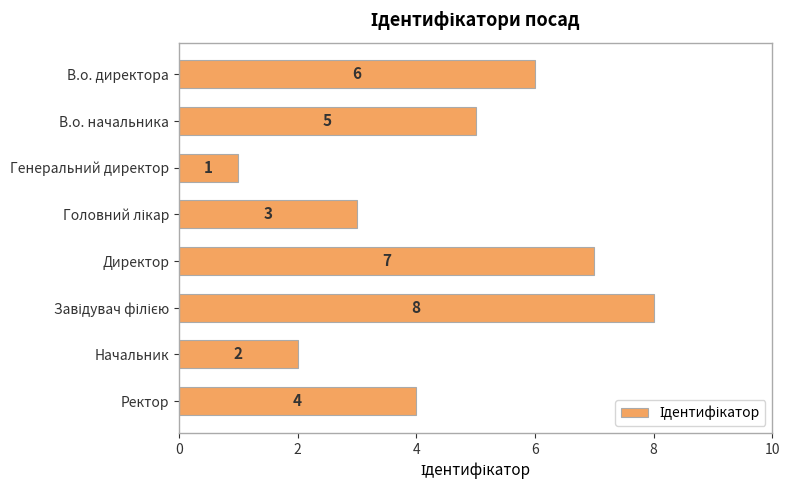

Count the number of data series in this chart.

1